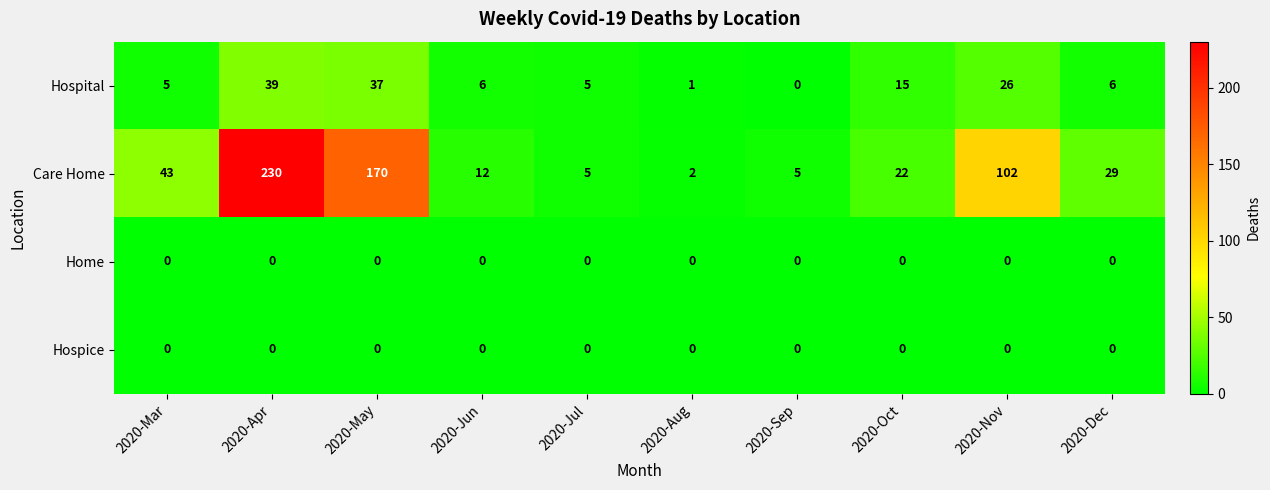

What is the approximate value of Hospital at 2020-Dec?

6